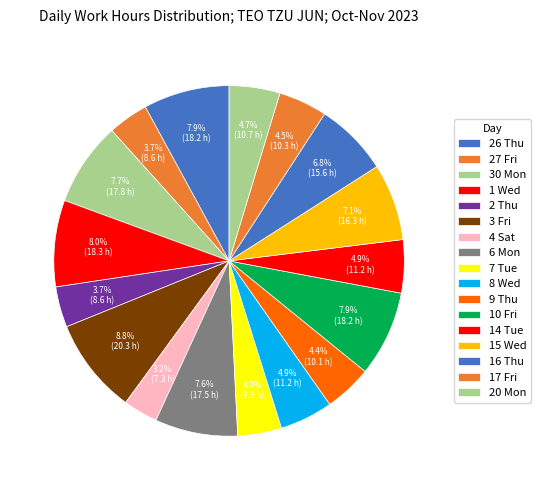

Is there a majority slice in this chart?

No